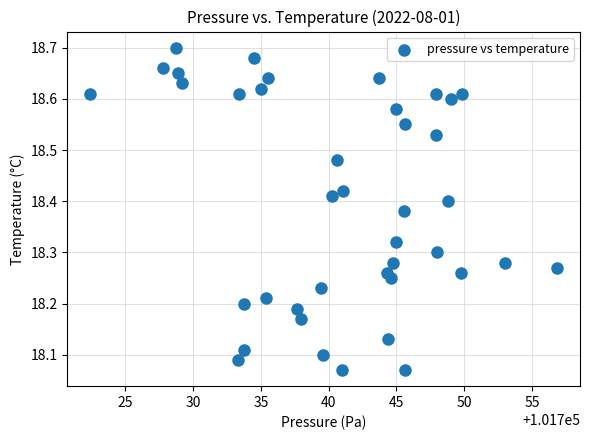

What is the range of Y values (max minus min)?

0.6